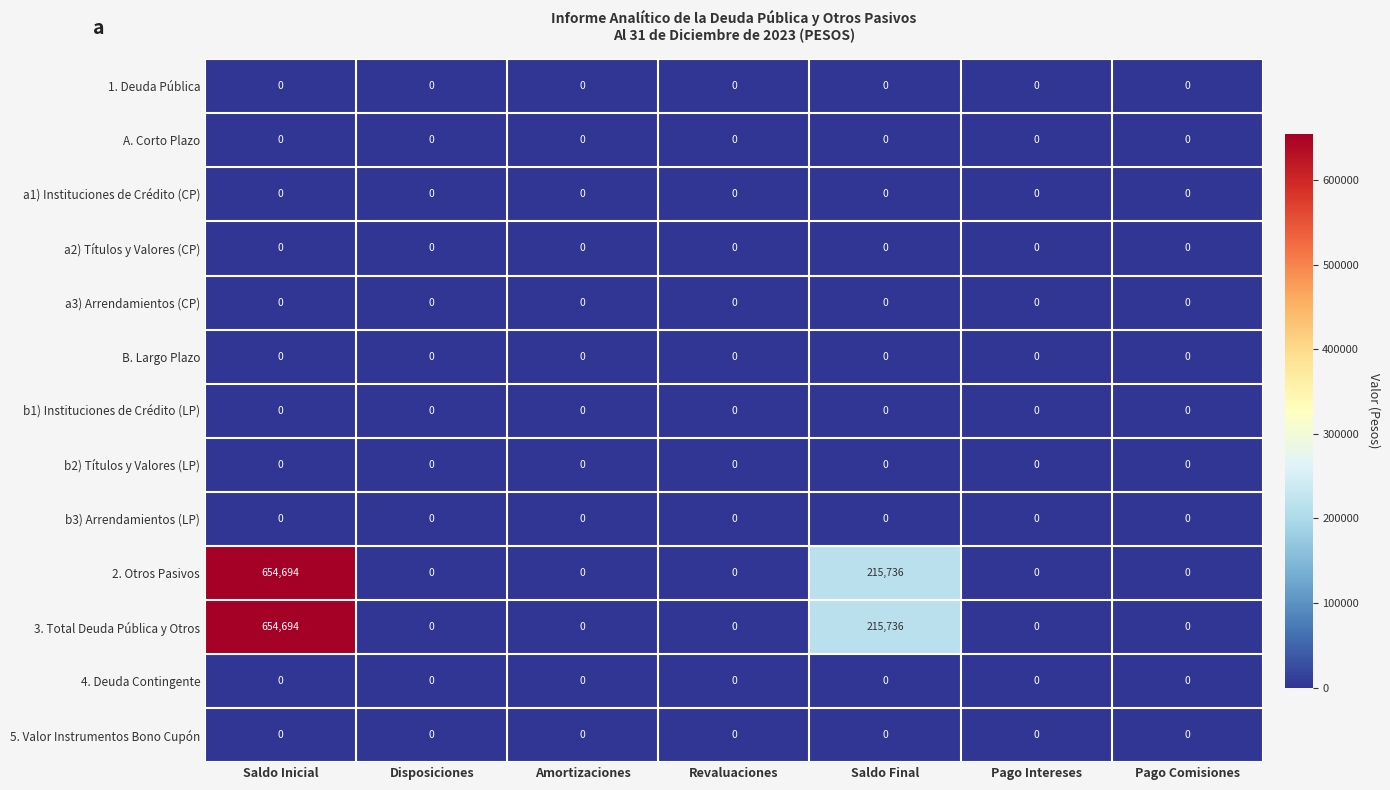

Count the number of data series in this chart.

13